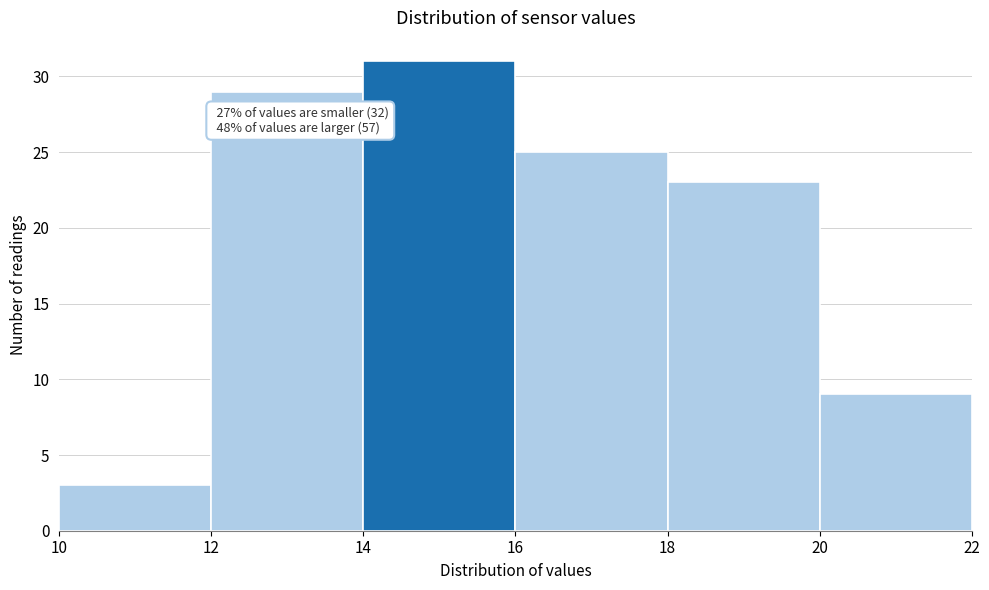

Which range on the x-axis has the tallest bar?

14 to 16